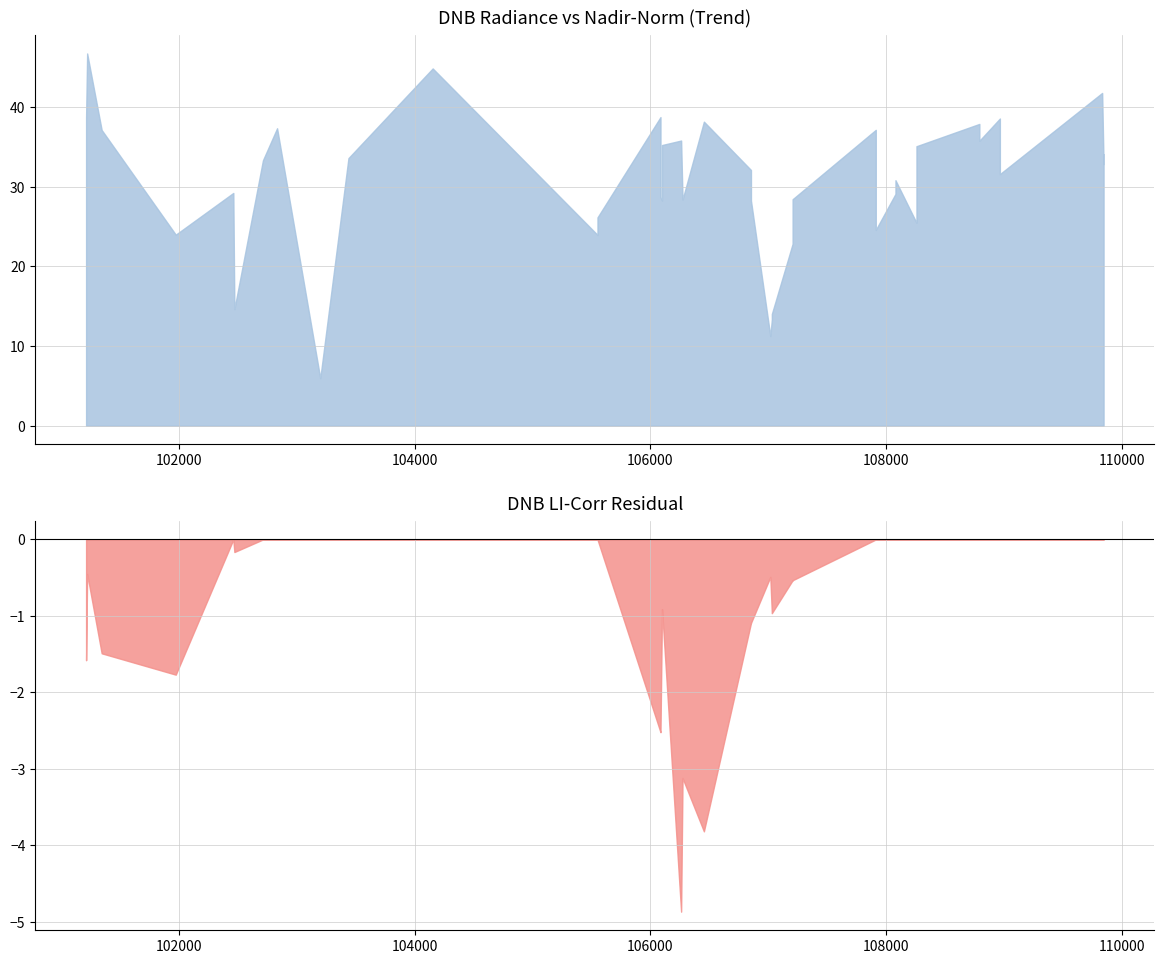

Reading right to left, what are all the values shown in this chart?

dnbrad: 39=34.0	38=32.8	37=41.8	36=31.6	35=38.6	34=35.8	33=37.9	32=35.1	31=25.5	30=30.8	29=29.1	28=24.6	27=37.1	26=28.4	25=22.8	24=14.0	23=13.3	22=11.3	21=28.2	20=32.1	19=38.2	18=28.4	17=35.8	16=35.2	15=28.3	14=28.7	13=38.7	12=26.1	11=23.9	10=44.8	9=33.6	8=5.9	7=37.3	6=33.3	5=14.6	4=29.2	3=24.0	2=37.1	1=46.7	0=38.6
rade9_mult_nadir_norm: 39=32.6	38=31.5	37=39.5	36=30.9	35=37.8	34=36.6	33=38.7	32=31.4	31=22.8	30=27.7	29=26.1	28=25.8	27=38.9	26=27.2	25=21.8	24=13.4	23=12.8	22=10.6	21=25.5	20=28.9	19=35.3	18=27.8	17=33.3	16=36.0	15=28.9	14=27.0	13=36.5	12=23.4	11=21.4	10=46.2	9=34.6	8=5.8	7=37.3	6=29.8	5=15.3	4=25.9	3=22.9	2=34.3	1=45.8	0=35.9
rade9_dnb_licorr: 39=32.6	38=31.5	37=39.5	36=30.9	35=37.8	34=36.6	33=38.7	32=31.4	31=22.8	30=27.7	29=26.1	28=25.8	27=38.9	26=26.6	25=21.3	24=12.5	23=11.8	22=10.1	21=24.4	20=27.8	19=31.5	18=24.7	17=28.4	16=35.1	15=28.0	14=24.5	13=34.0	12=23.4	11=21.4	10=46.2	9=34.6	8=5.8	7=37.3	6=29.8	5=15.2	4=25.9	3=21.2	2=32.9	1=45.3	0=34.3